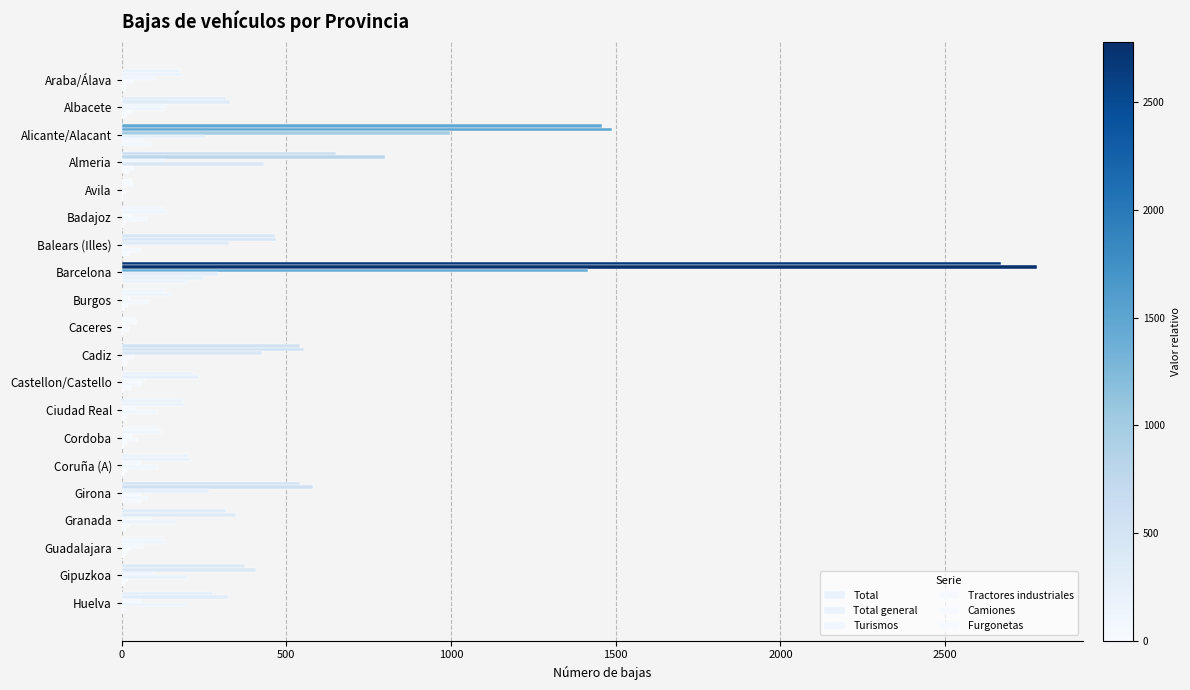

Count the number of categories in the chart.

20